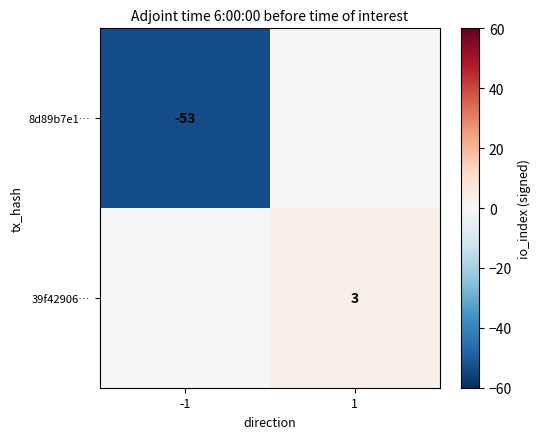

The 8d89b7e1… series shows -53 at -1. True or false?

True